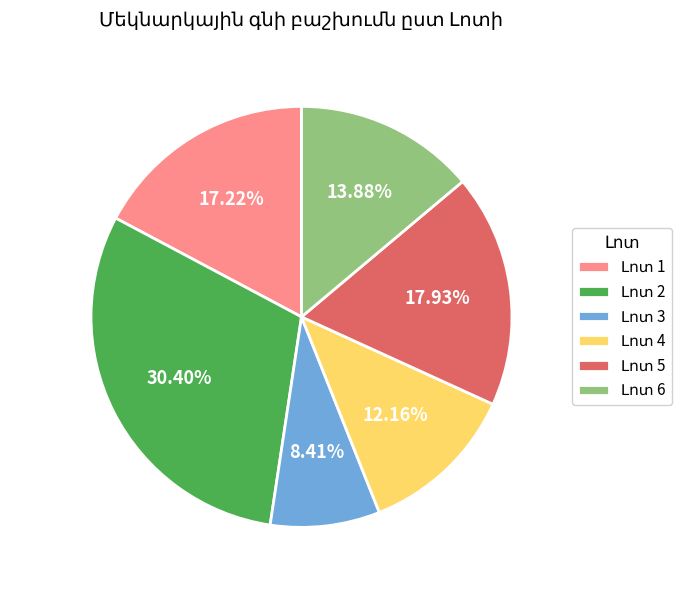

How many slices are in this pie chart?

6